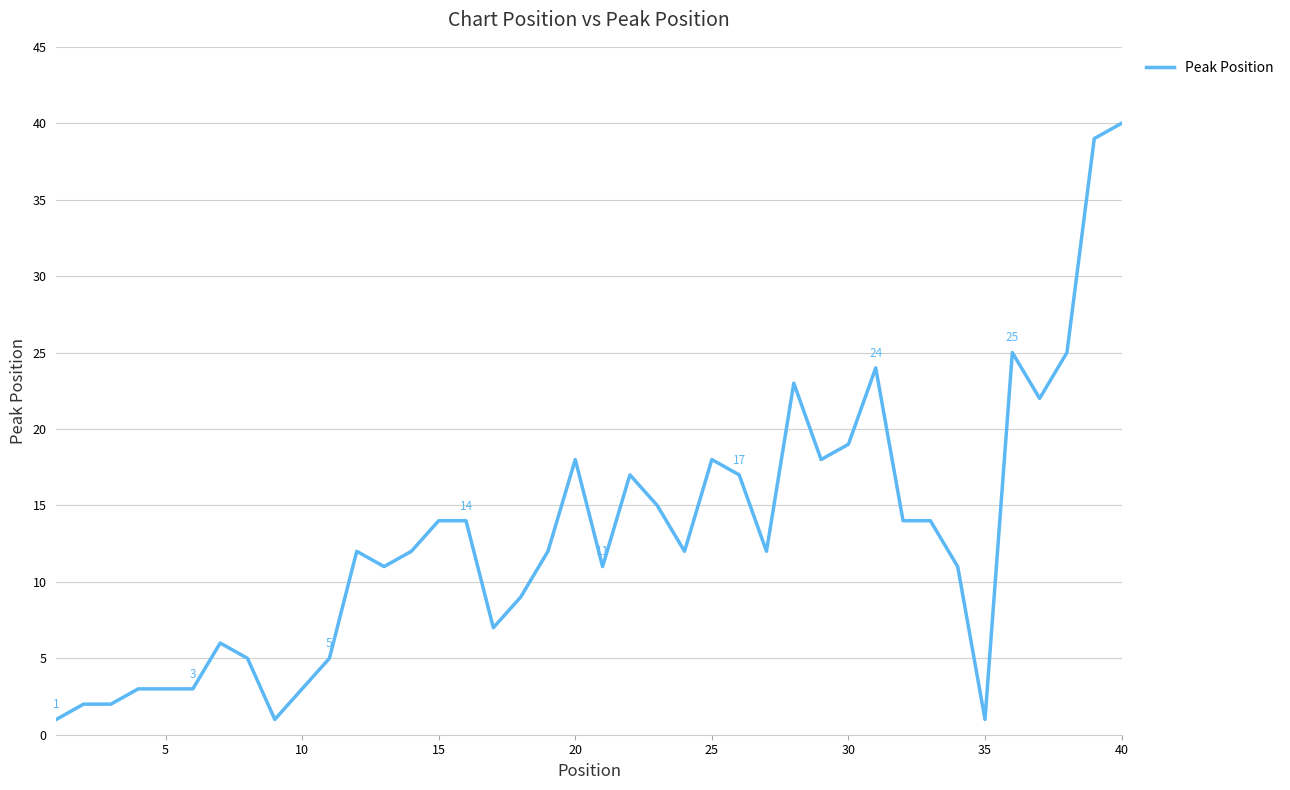

Is this an area chart (filled region under the line)?

No